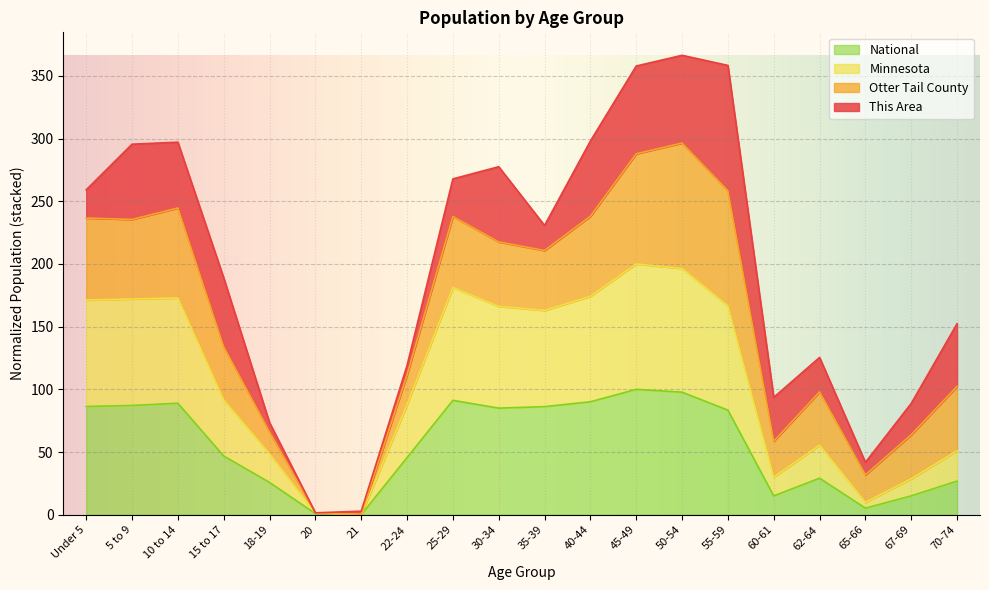

How many positive values does the Minnesota series have?

19